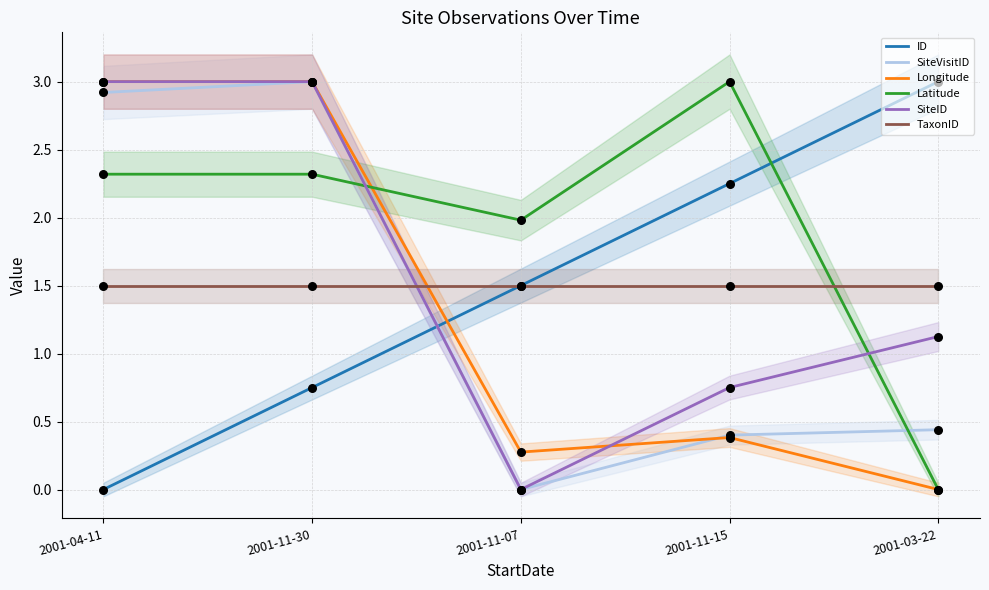

Is the value of ID at 2001-03-22 greater than the value of SiteID at 2001-11-07?

Yes